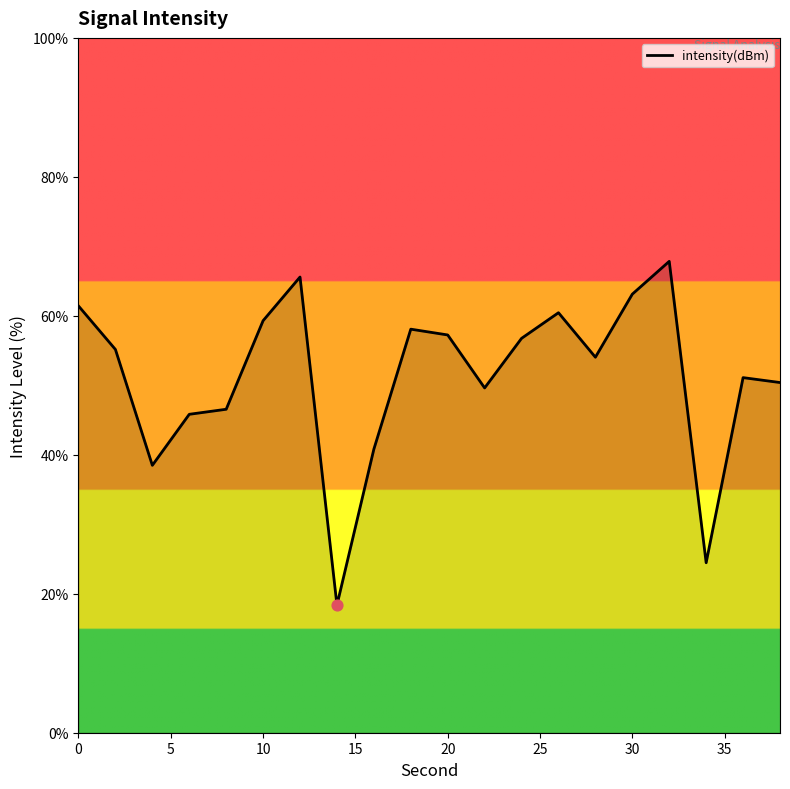

What is the difference between the maximum and minimum values?

49.5